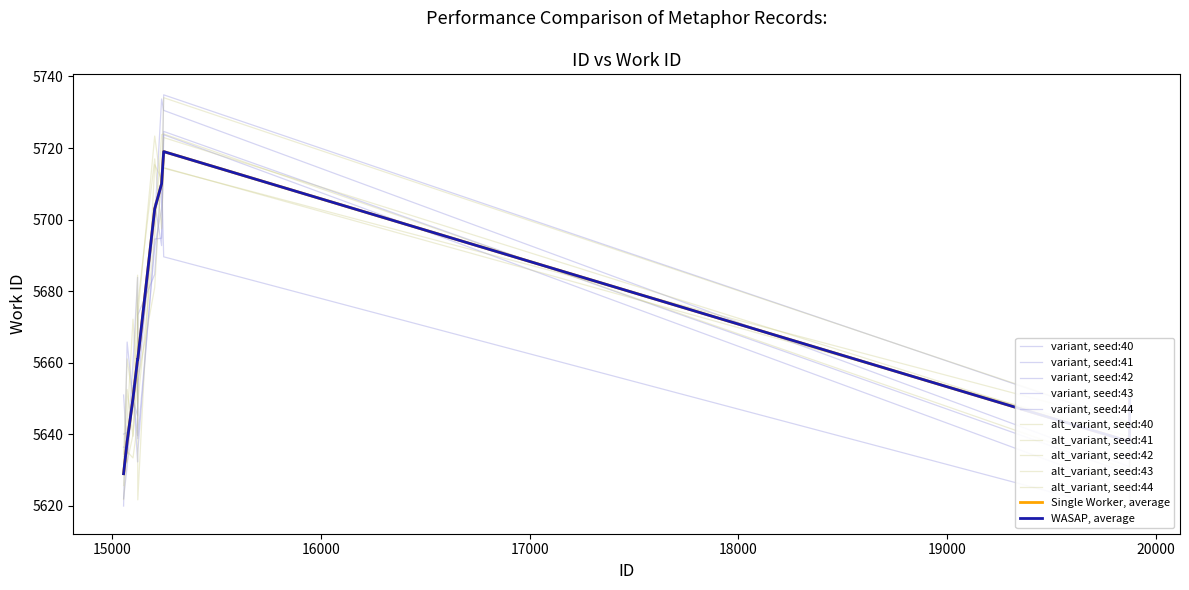

The value at 15248 is 5719. True or false?

True